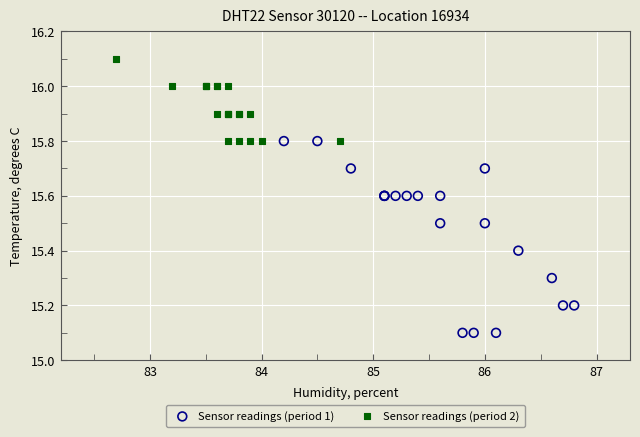

What are all the series names shown in the legend?

Sensor readings (period 1), Sensor readings (period 2)